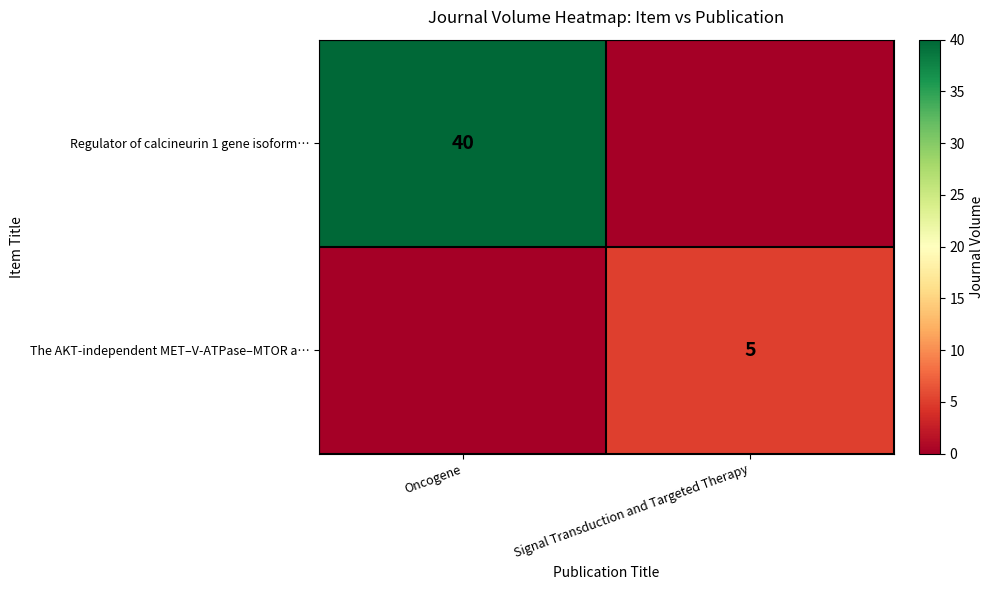

Is it true that The AKT-independent MET–V-ATPase–MTOR a… equals 5 at Signal Transduction and Targeted Therapy?

True